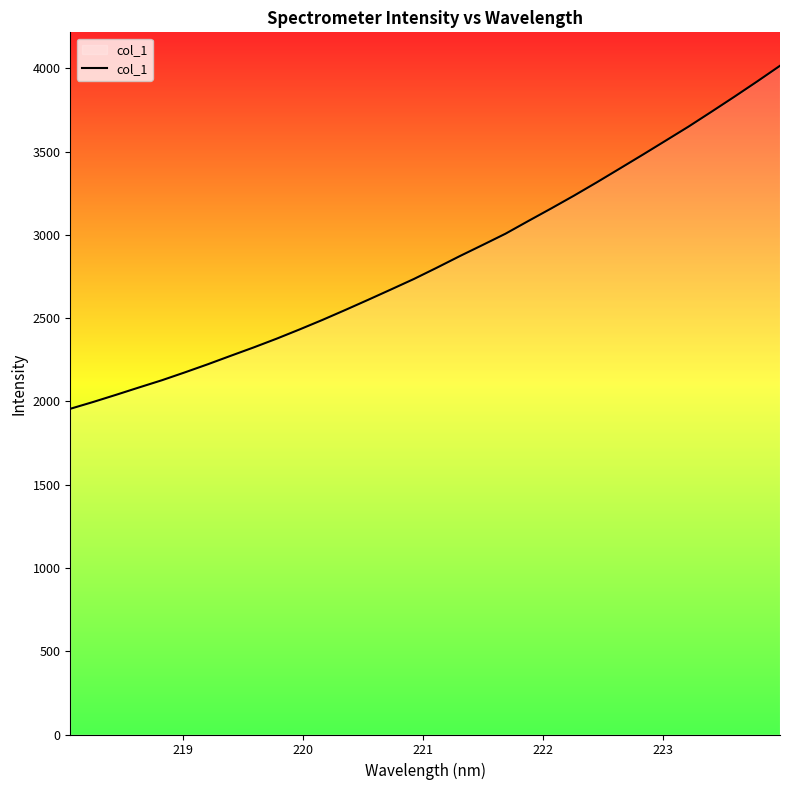

What is the greatest value displayed?

4015.7